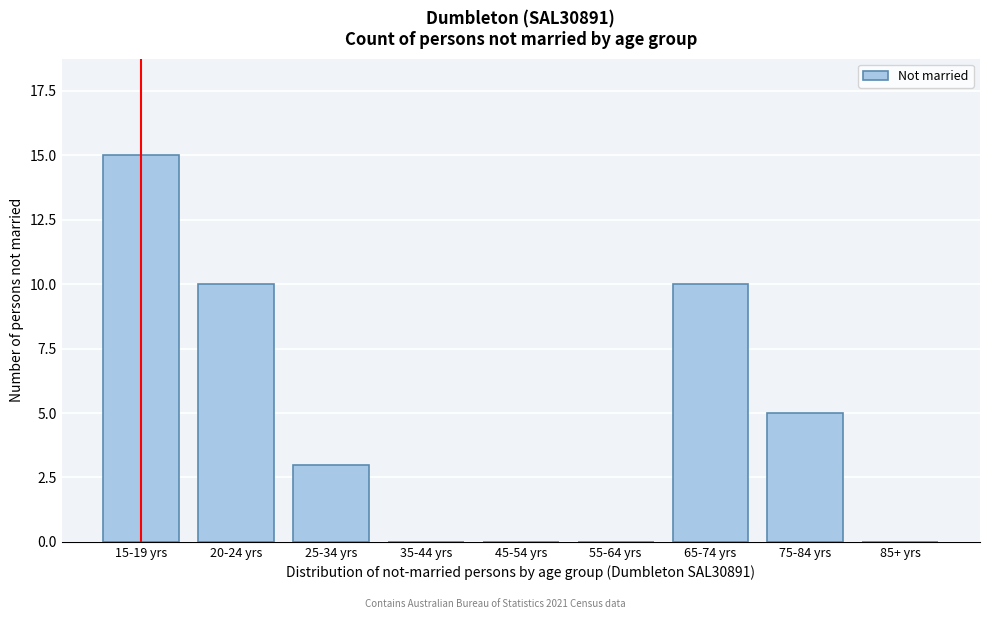

Reading left to right, transcribe all the data shown in this chart.

15-19 yrs=15	20-24 yrs=10	25-34 yrs=3	35-44 yrs=0	45-54 yrs=0	55-64 yrs=0	65-74 yrs=10	75-84 yrs=5	85+ yrs=0